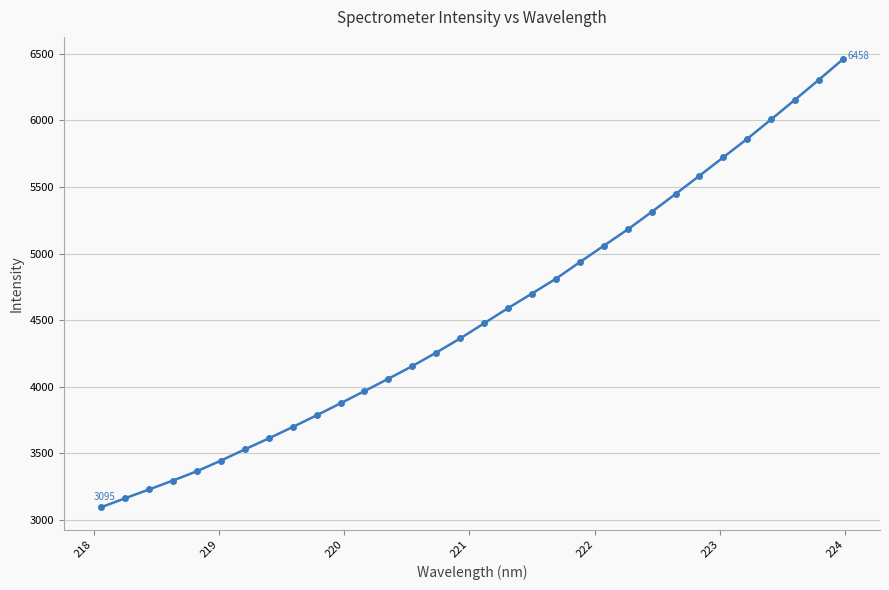

What is the difference between the maximum and second lowest values?

3296.3